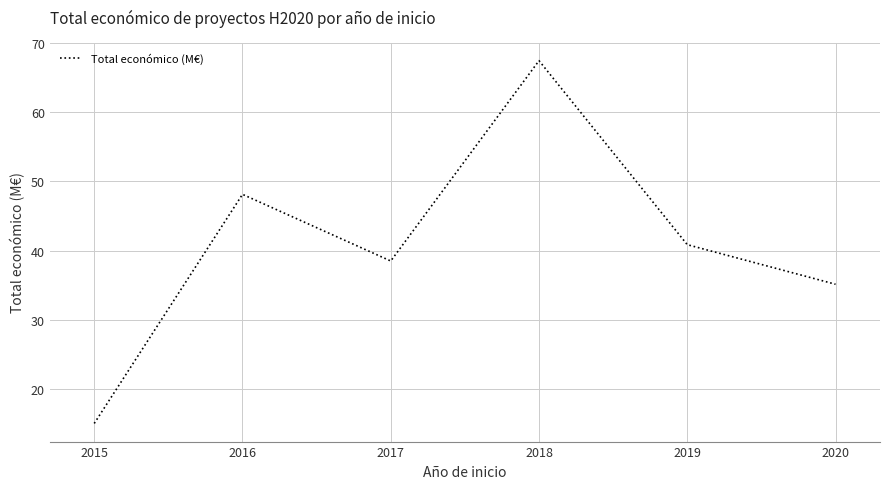

List the labels in order of value, largest first.

2018, 2016, 2019, 2017, 2020, 2015